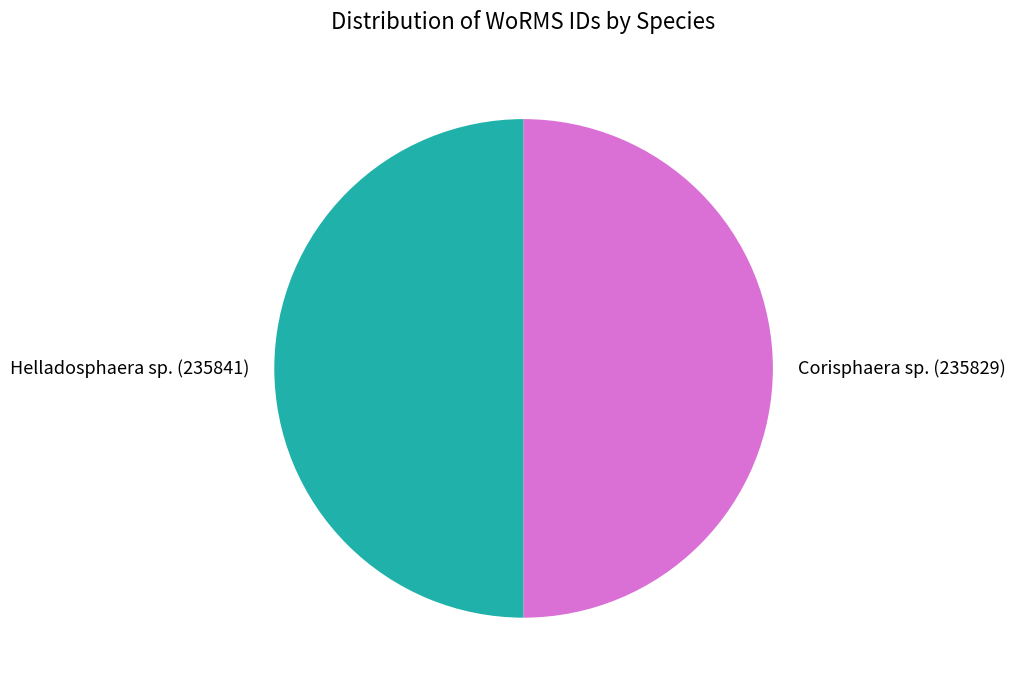

Do Corisphaera sp. (235829) and Helladosphaera sp. (235841) together represent more than half of the pie?

Yes